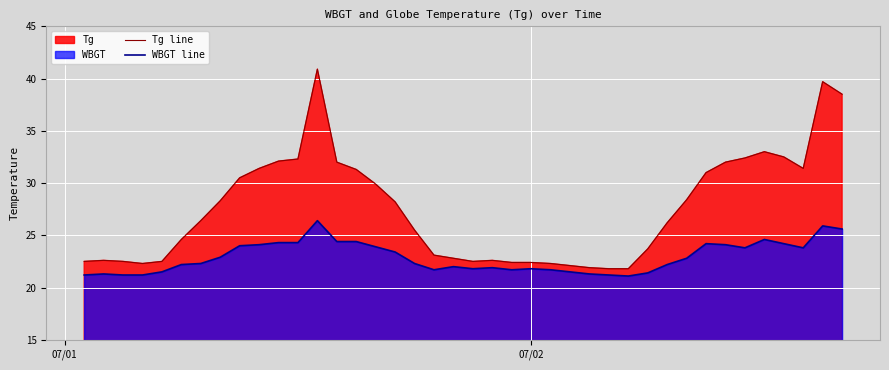

Rank the series by their maximum value, from highest to lowest.

Tg line, WBGT line